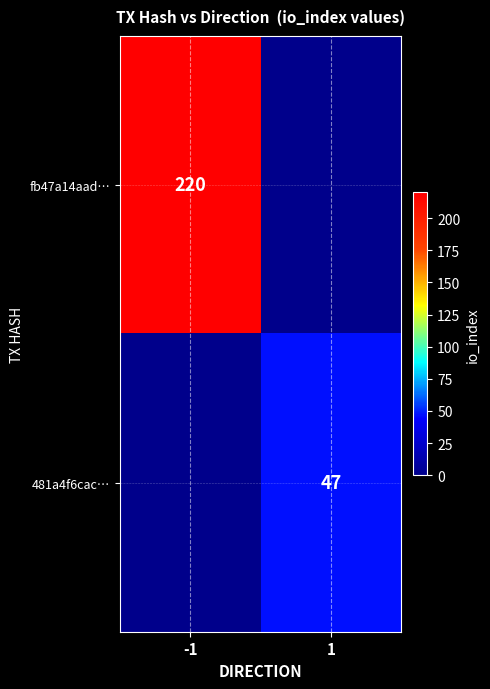

The value of fb47a14aad… at -1 is 220. True or false?

True